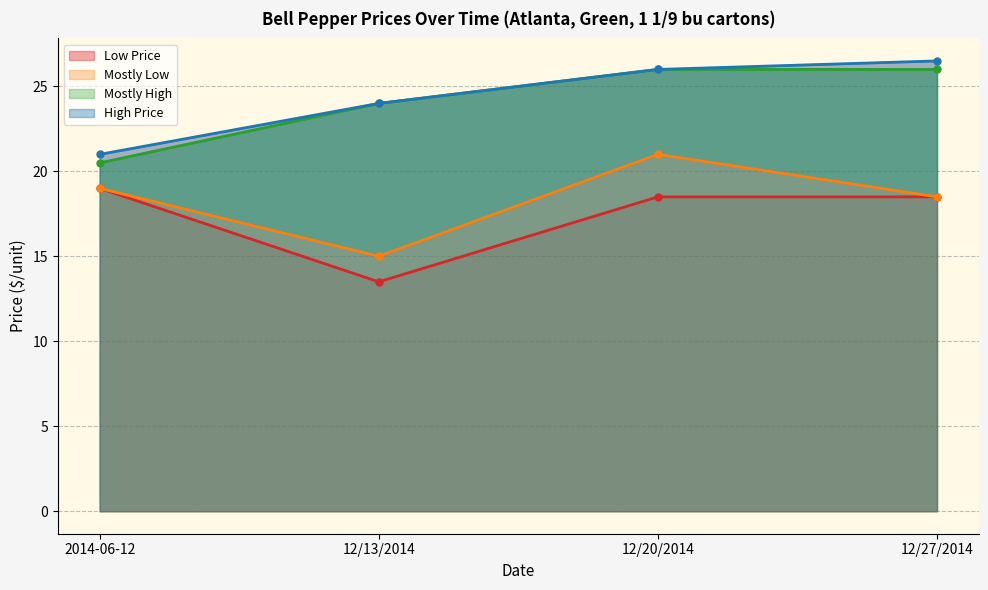

True or false: Mostly High and High Price intersect in this chart.

False